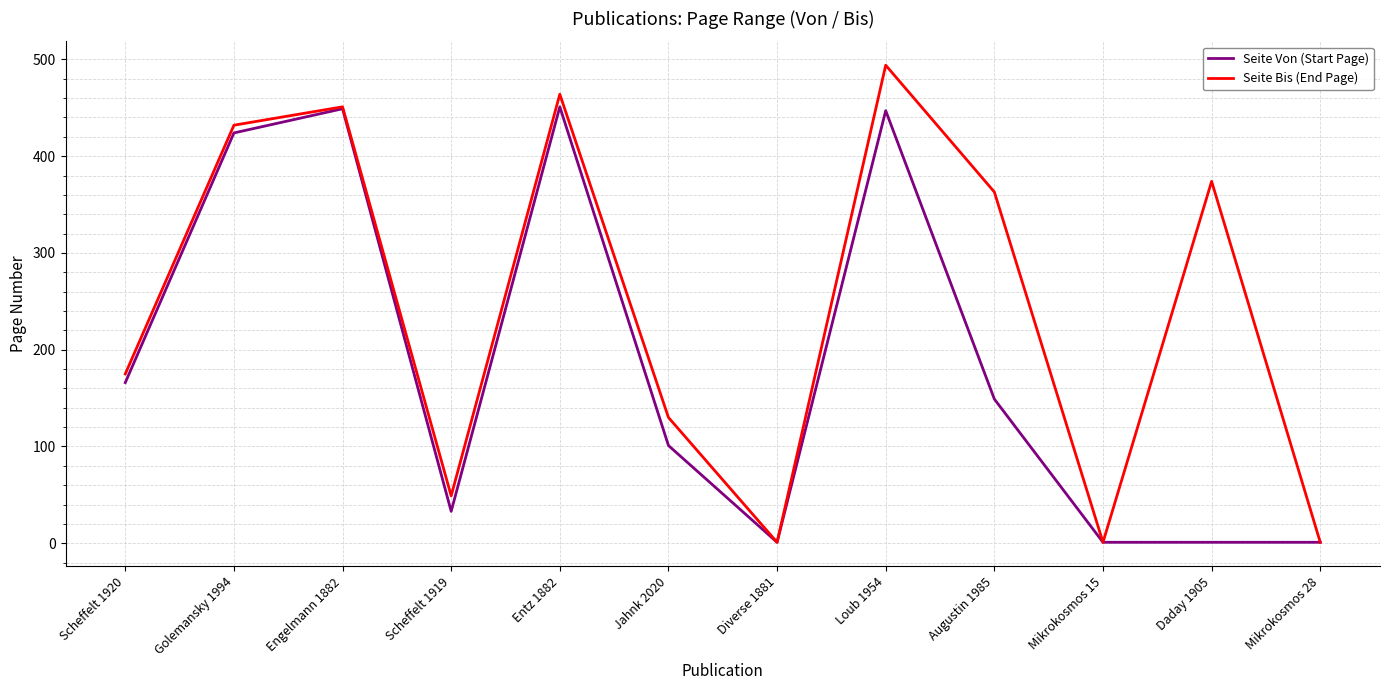

What is the difference between the Seite Von (Start Page) values at Entz 1882 and Golemansky 1994?

27